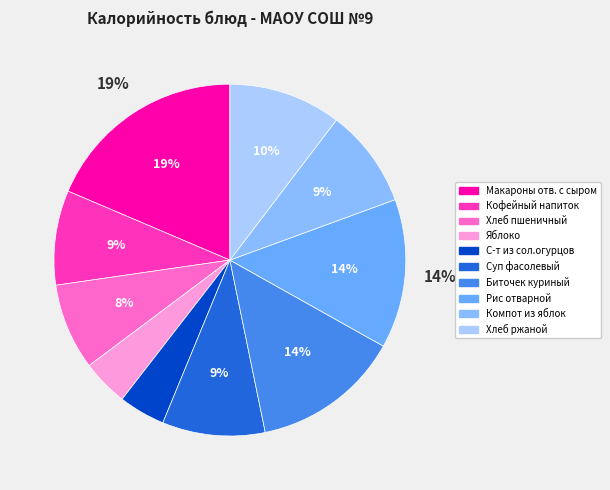

To the nearest percent, what is the difference between the Хлеб пшеничный and Биточек куриный slice percentages?

6%